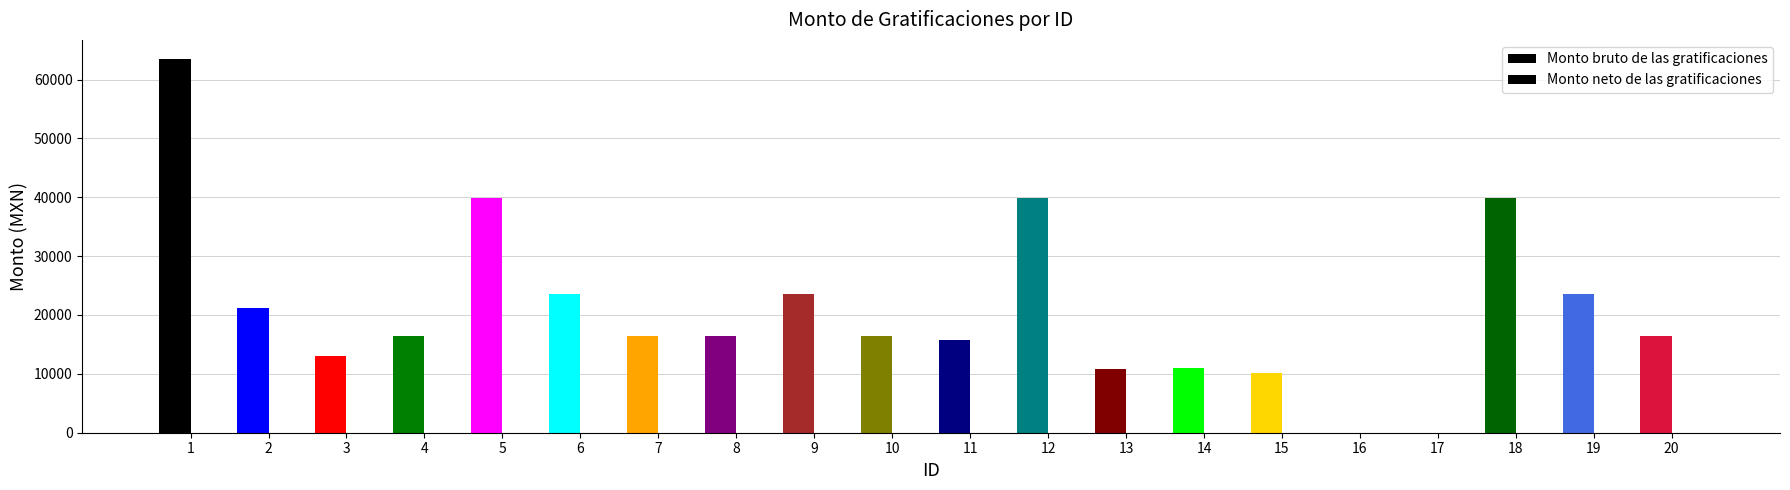

What is the maximum value shown in the chart?

63551.3